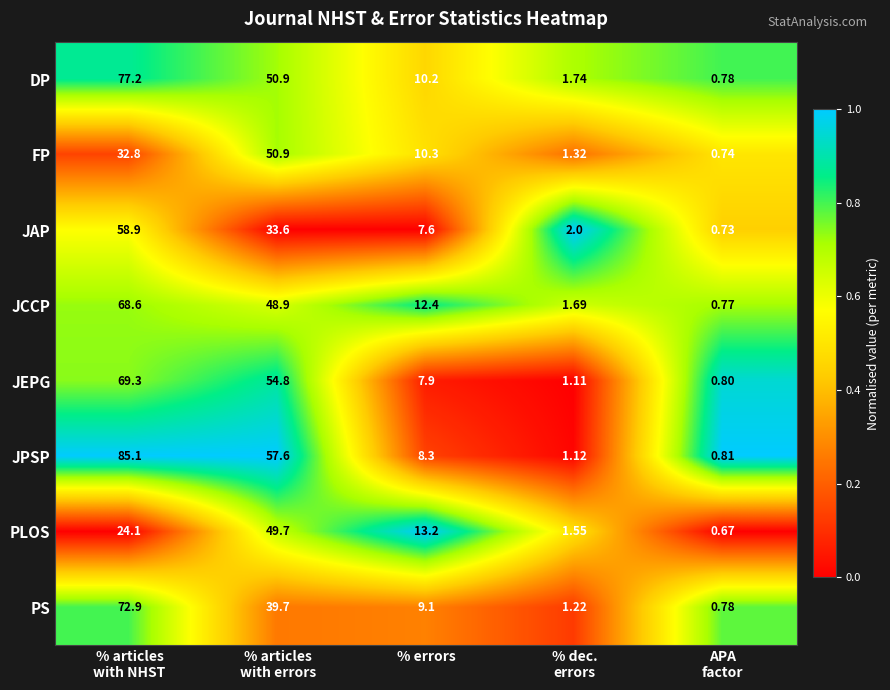

List the series in order of their peak value, lowest first.

PLOS, FP, JAP, JCCP, JEPG, PS, DP, JPSP